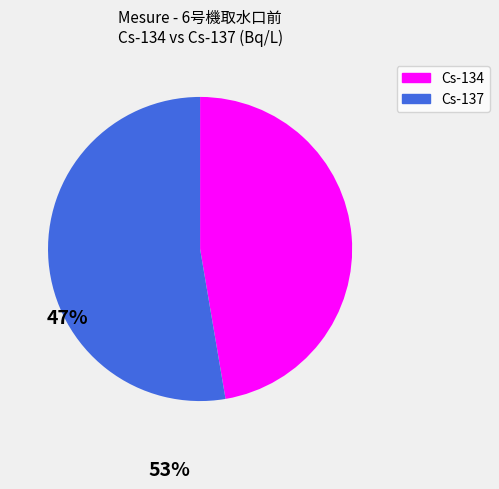

Rank the categories by value from lowest to highest.

Cs-134, Cs-137